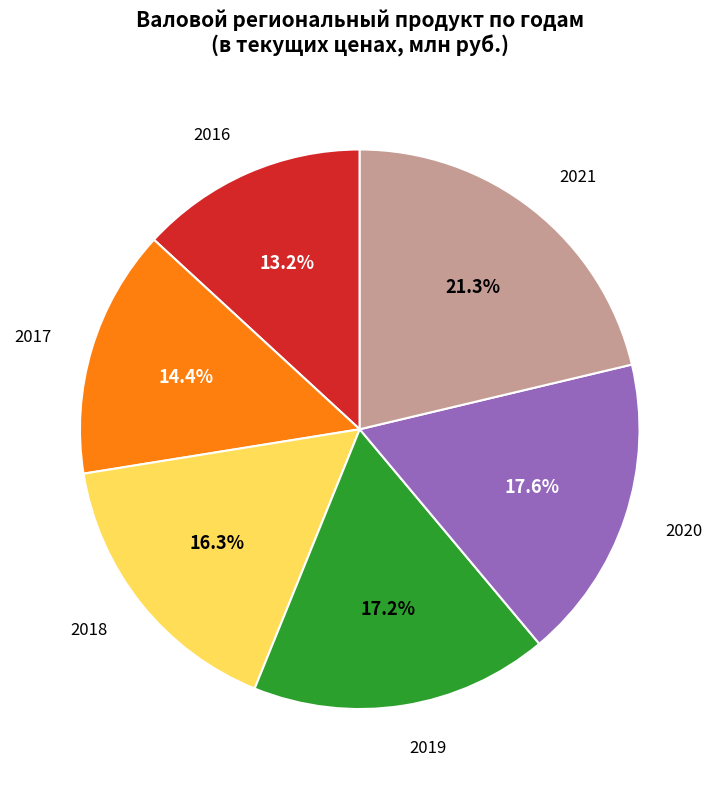

Does any single category account for the majority?

No